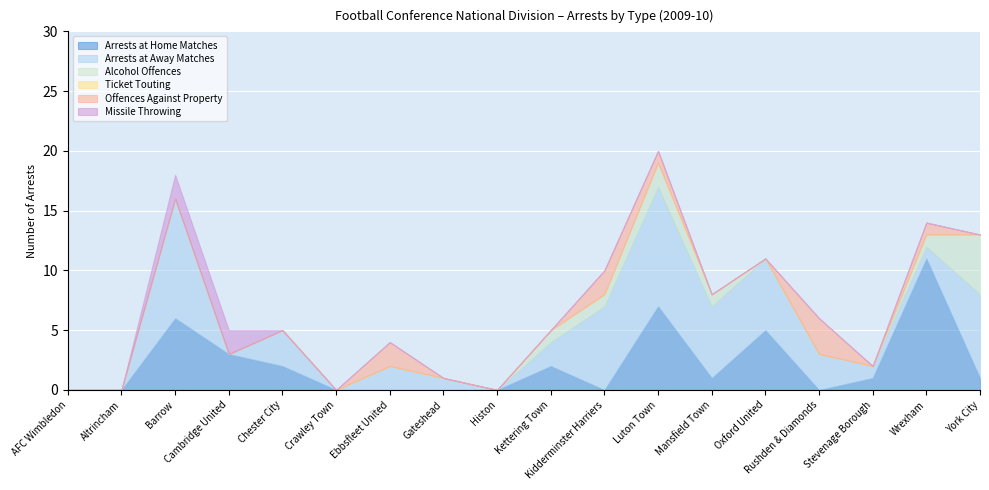

How many positive values does the Alcohol Offences series have?

6